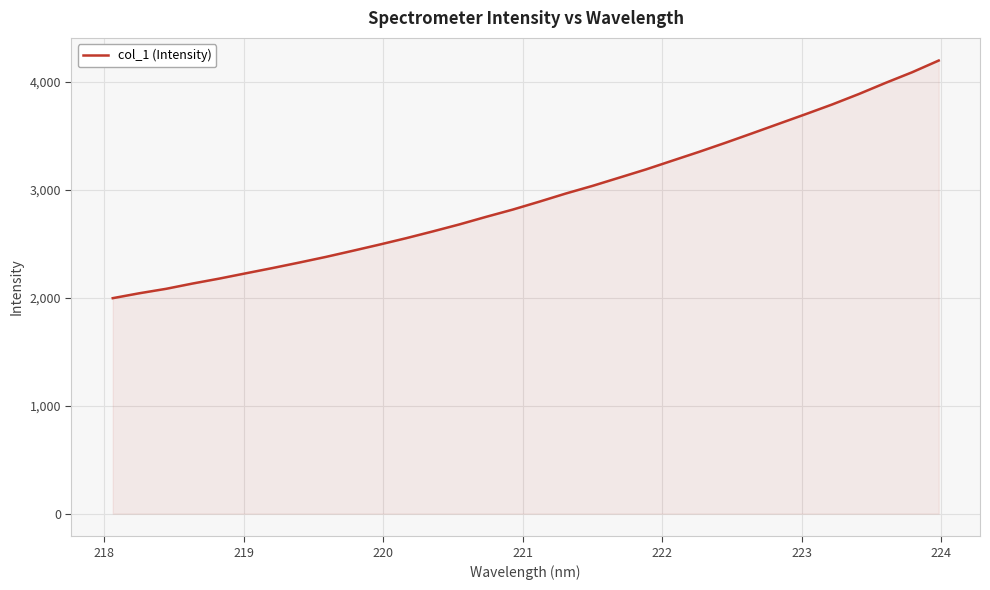

What is the minimum value shown in the chart?

1994.7